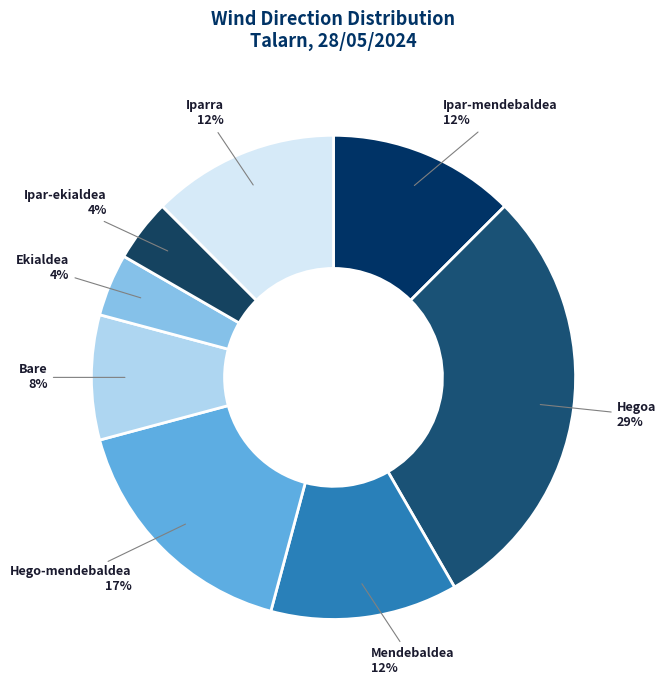

Which category has the biggest portion of the pie?

Hegoa